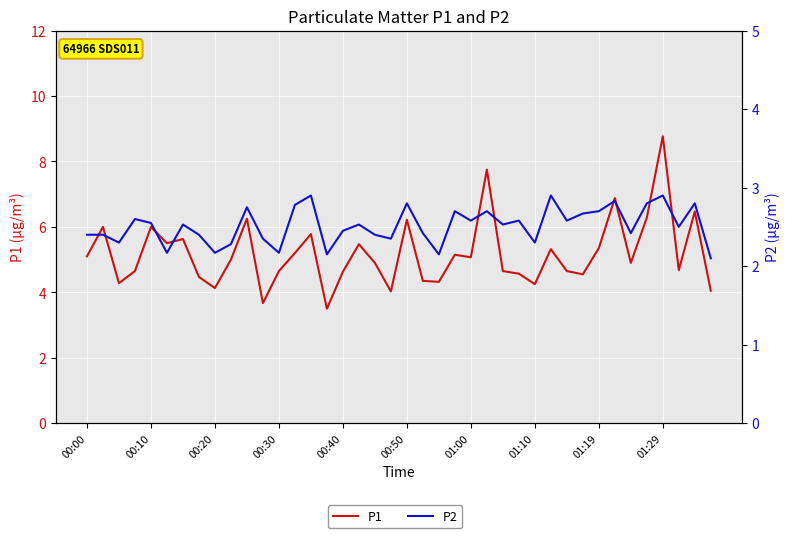

Rank the categories by P2 value from highest to lowest.

14, 29, 36, 33, 20, 35, 38, 13, 10, 23, 25, 32, 31, 00:30, 24, 27, 30, 00:40, 01:00, 17, 26, 37, 16, 21, 34, 00:00, 00:10, 01:10, 18, 11, 19, 00:20, 28, 01:29, 00:50, 01:19, 12, 15, 22, 39